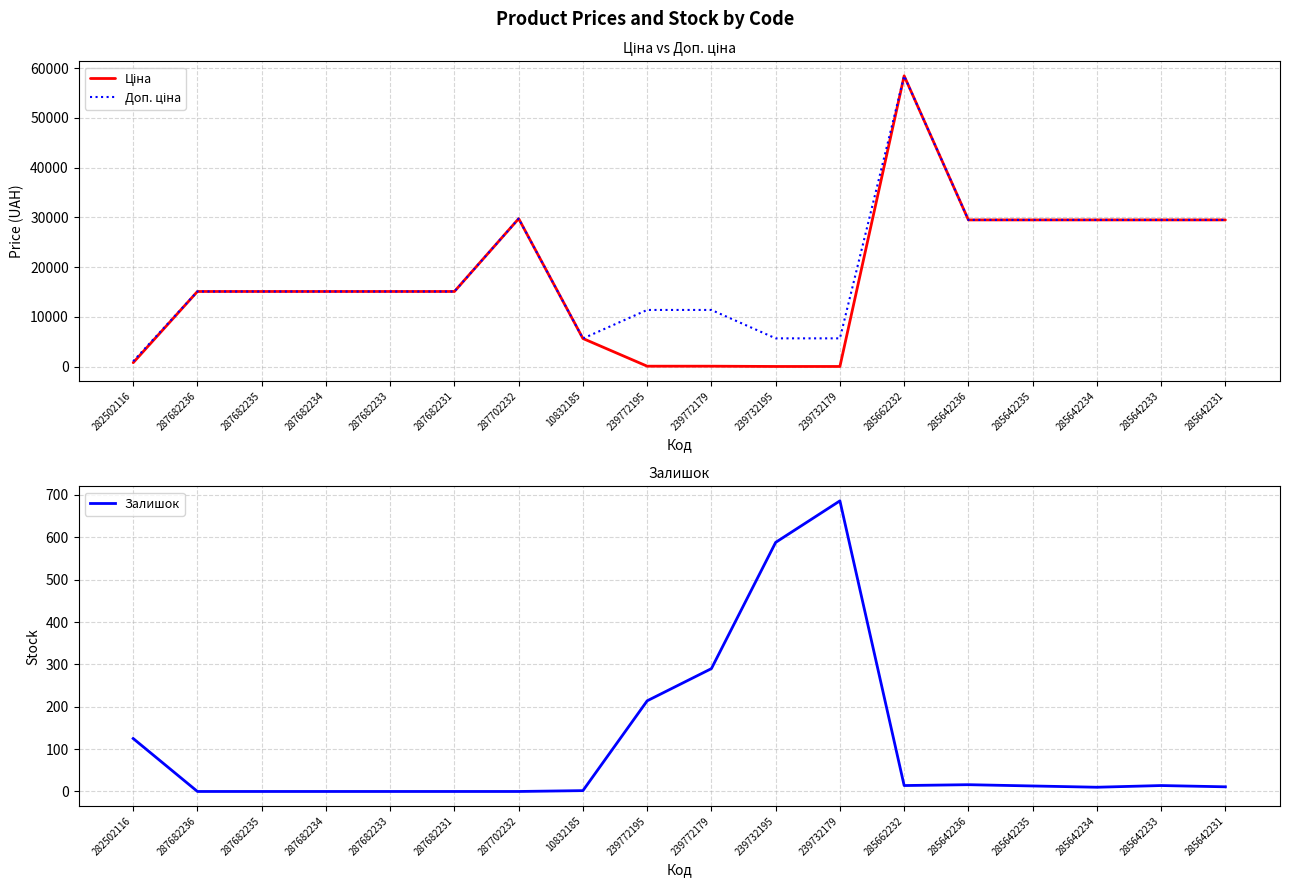

At which category is the sum across all series the highest?

285662232